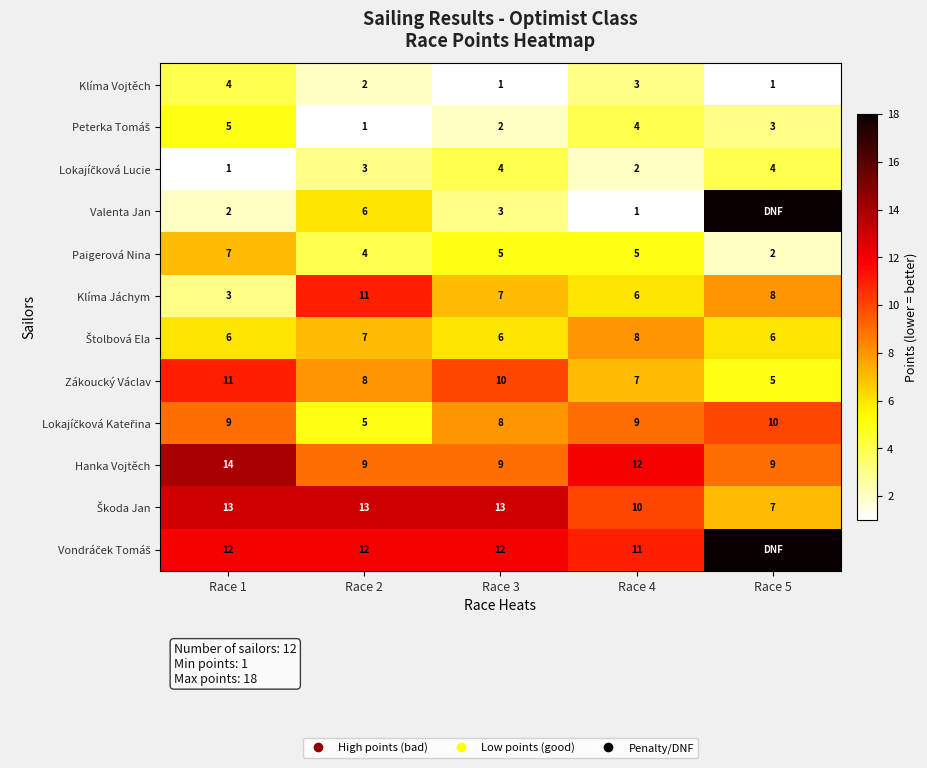

What is the sum of all Paigerová Nina values?

23